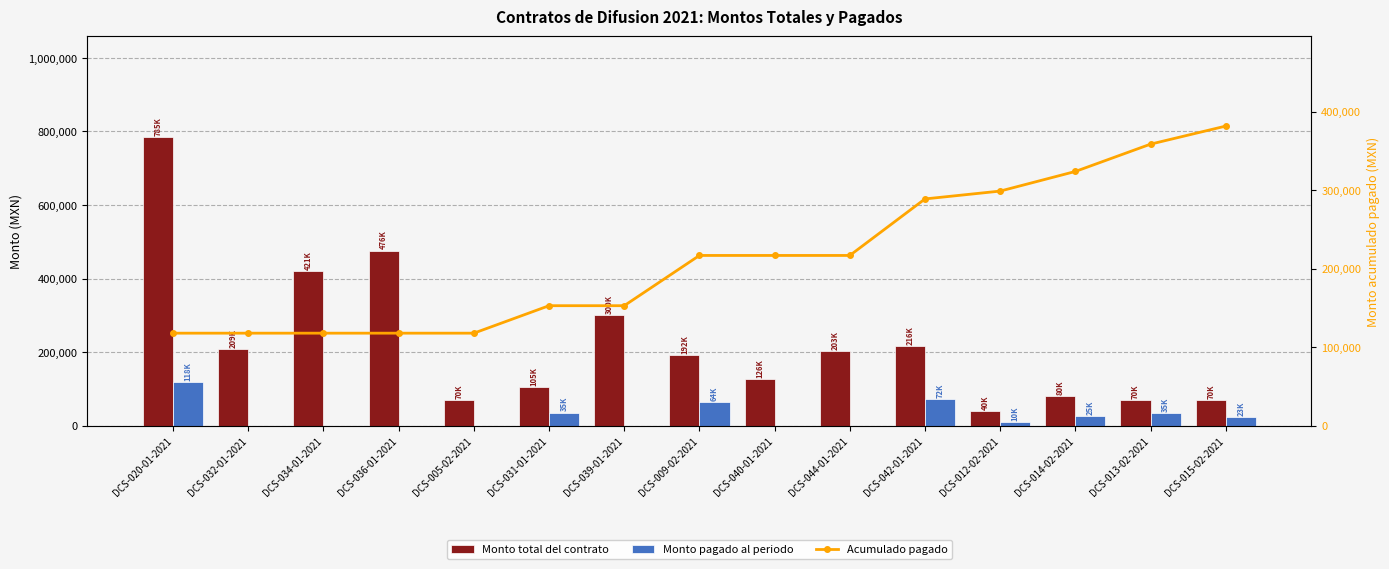

What position from the right is DCS-036-01-2021?

12